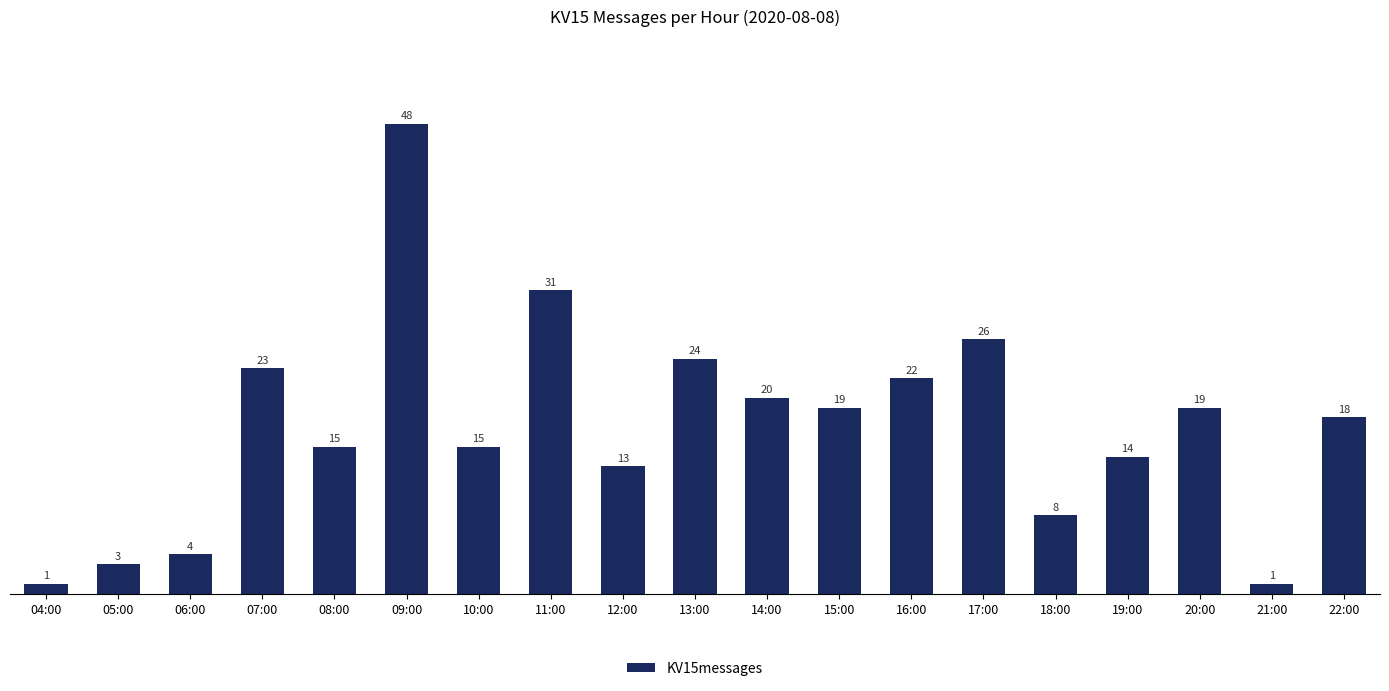

Which category has the highest value across all series?

09:00